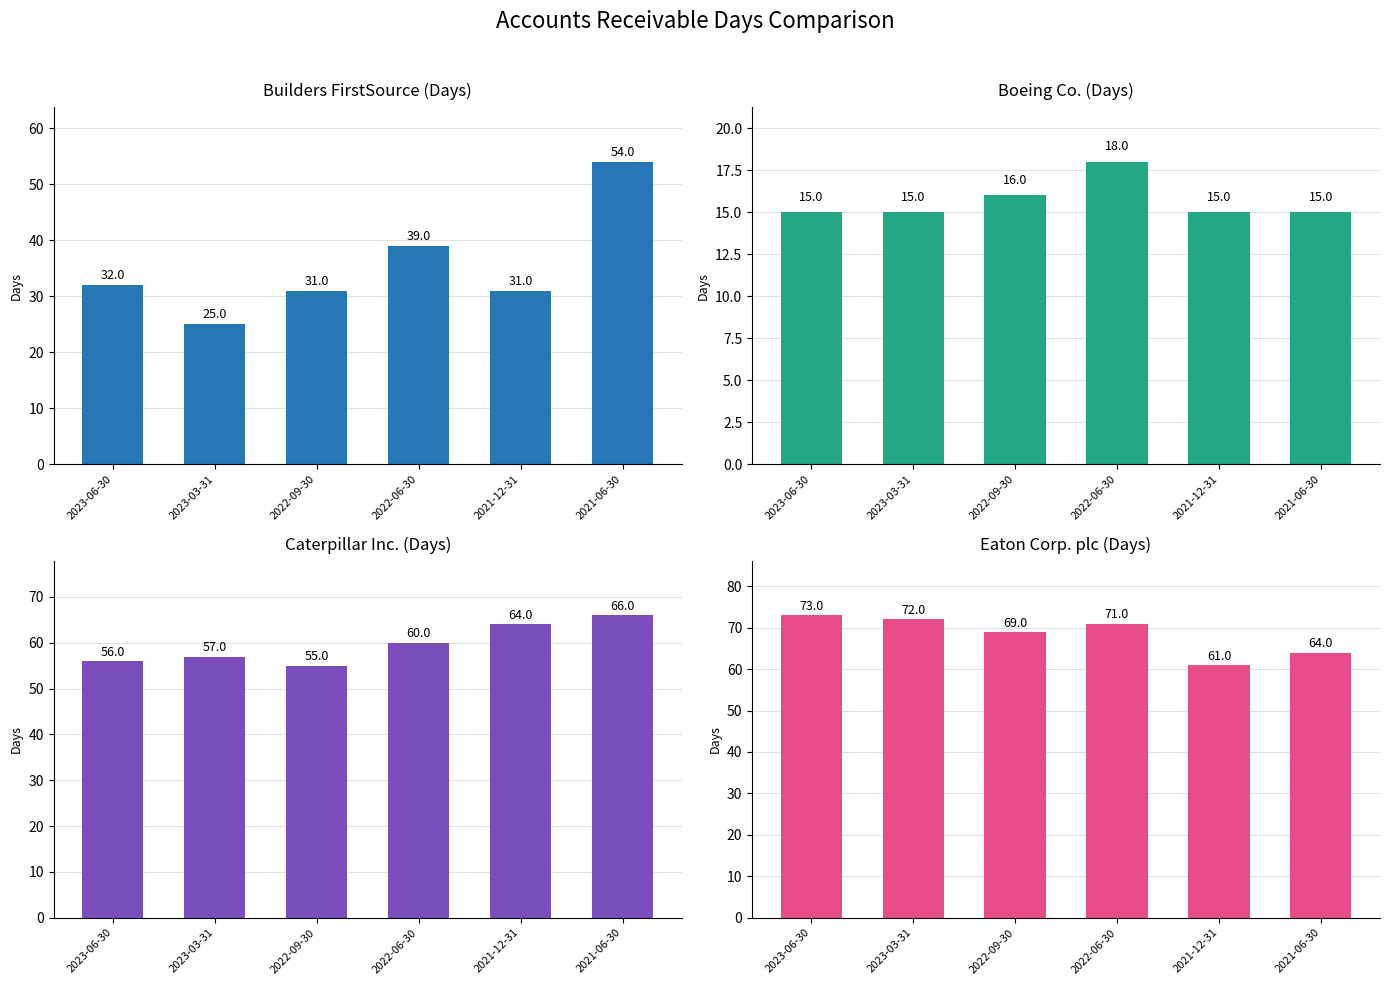

What is the approximate value of Caterpillar Inc. at 2021-06-30?

66